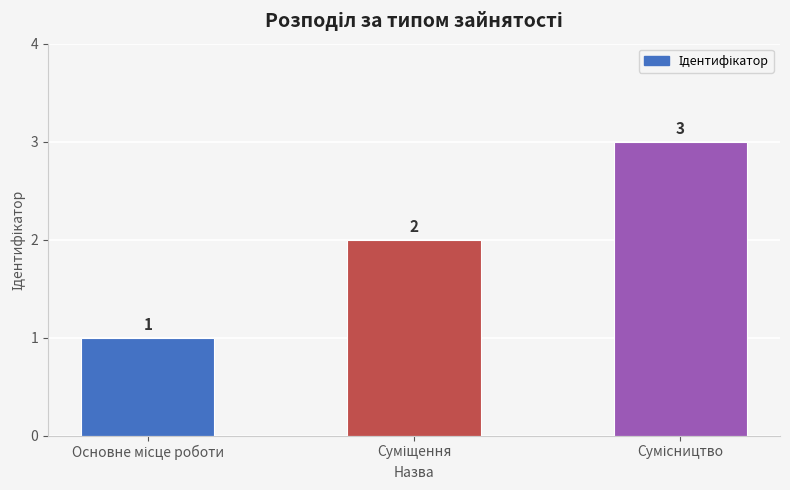

How many bars are there in total?

3